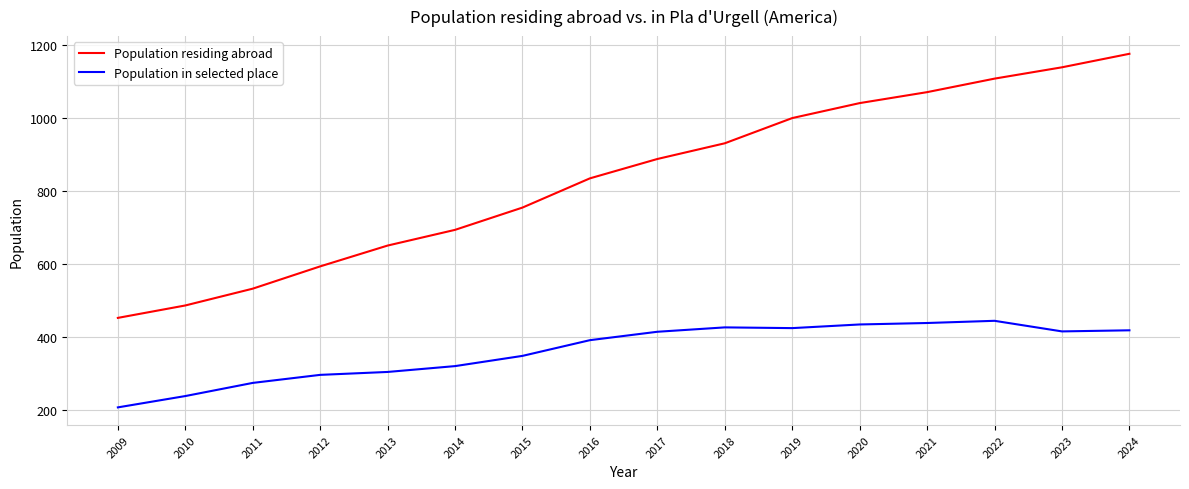

Rank the series by their average value, from lowest to highest.

Population in selected place, Population residing abroad